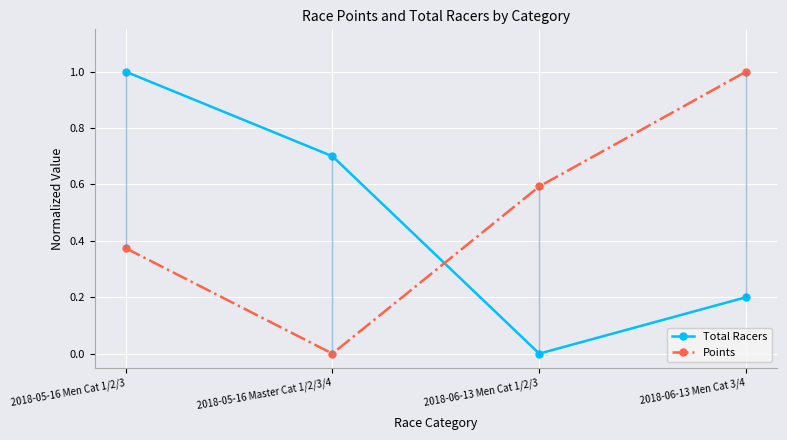

Between which two adjacent categories do Points and Total Racers first intersect?

2018-05-16 Master Cat 1/2/3/4 and 2018-06-13 Men Cat 1/2/3